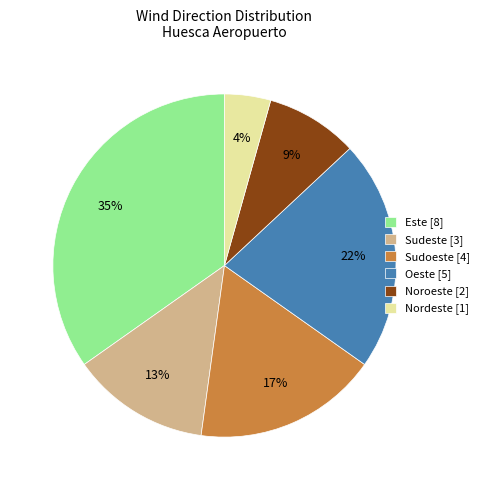

Which category has the biggest portion of the pie?

Este [8]